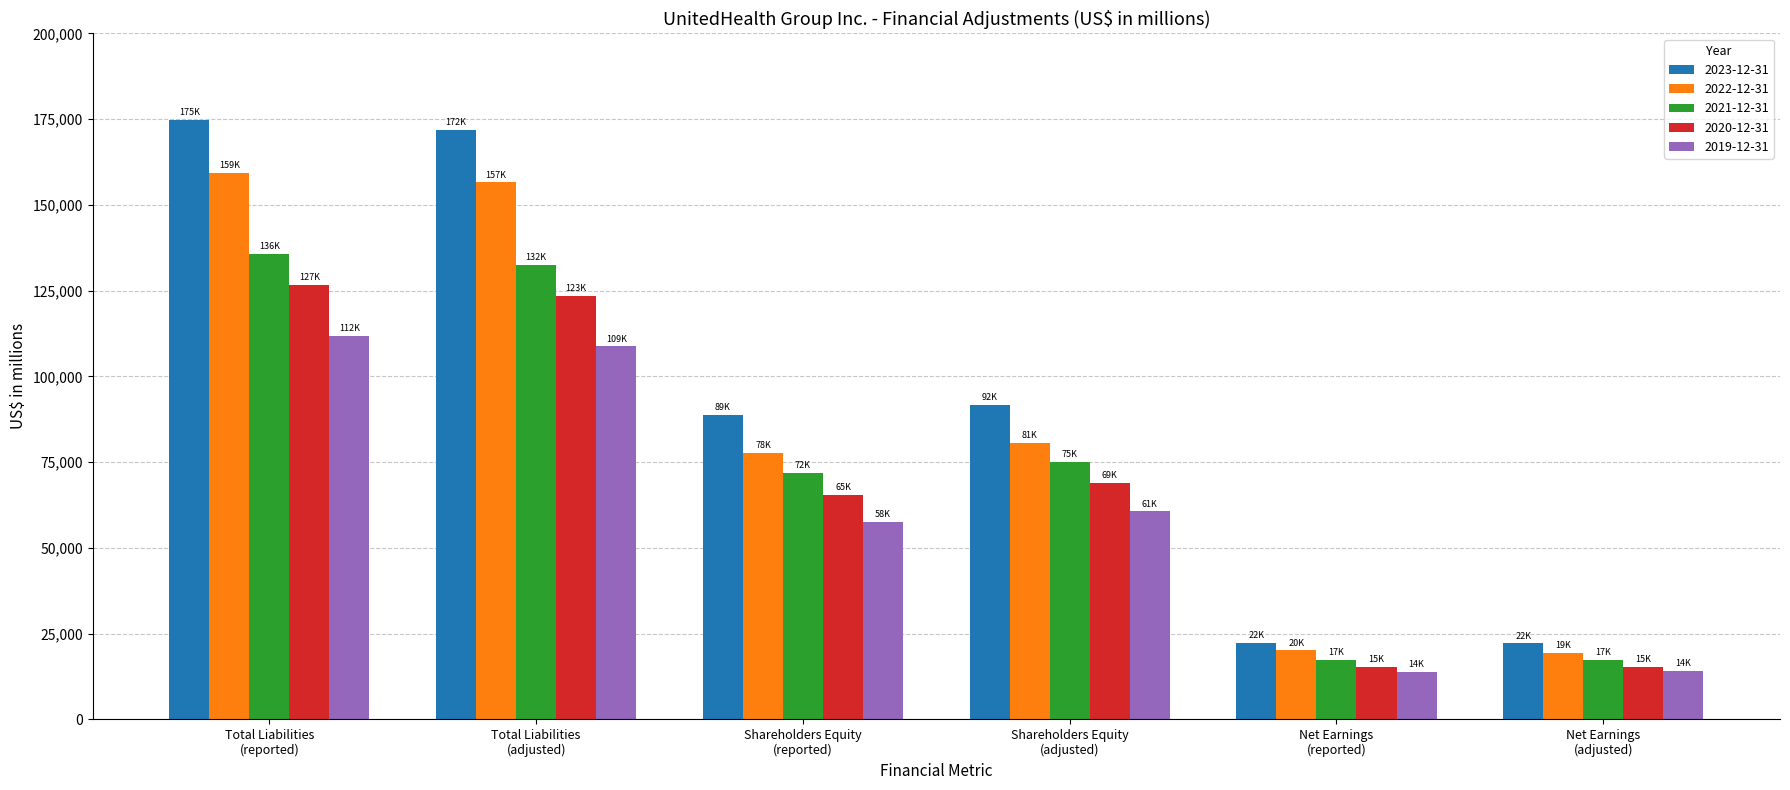

How many series are shown in this chart?

5